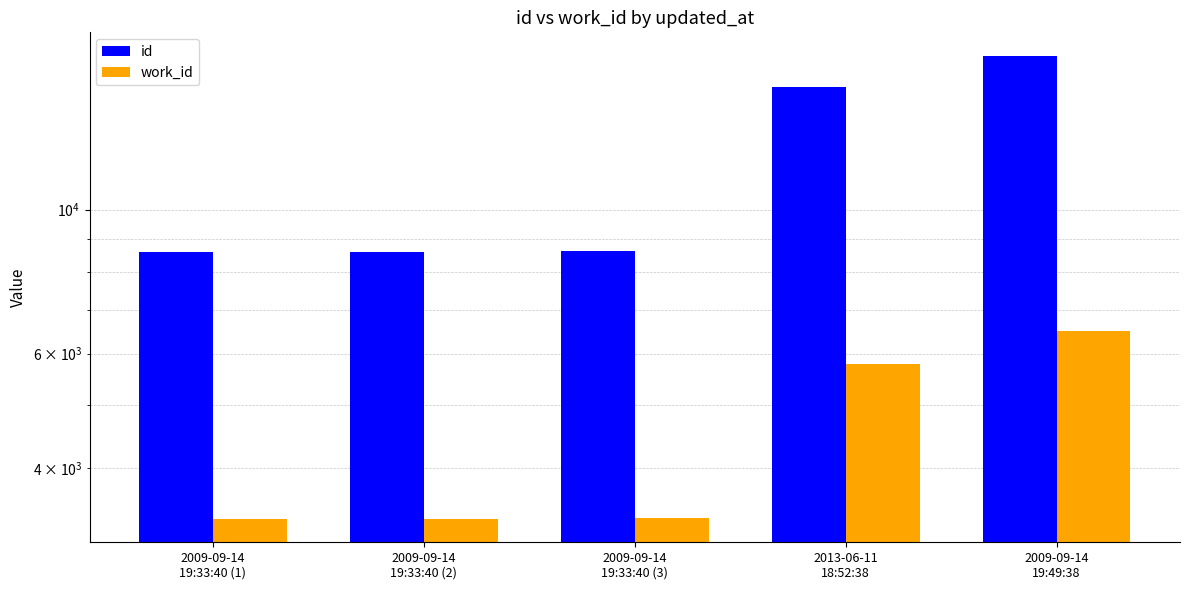

Is it true that id equals 8607 at 2009-09-14
19:33:40 (2)?

True